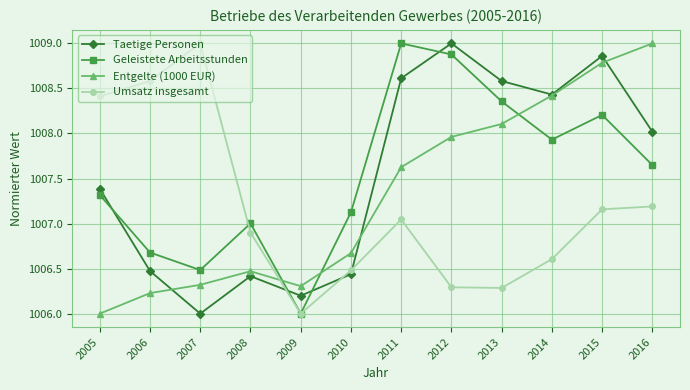

At which label does Geleistete Arbeitsstunden first exceed 1007?

2005